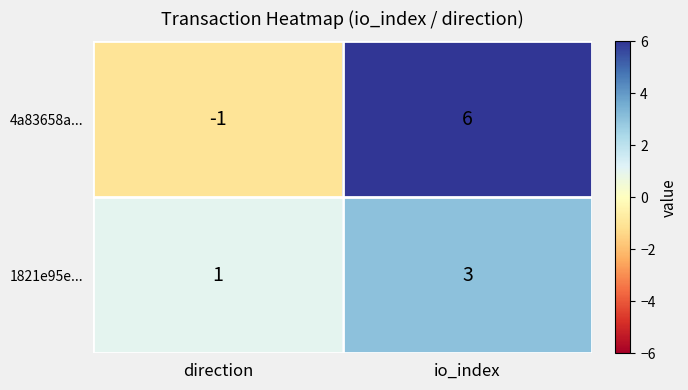

Is it true that 4a83658a... equals -1 at direction?

True